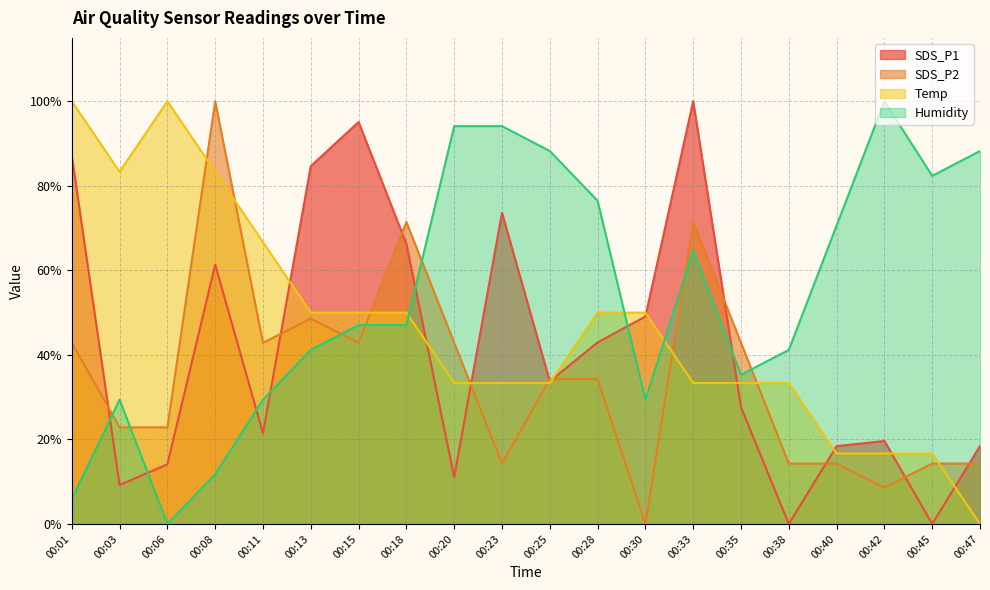

The SDS_P1 series shows 21.5 at 00:11. True or false?

True